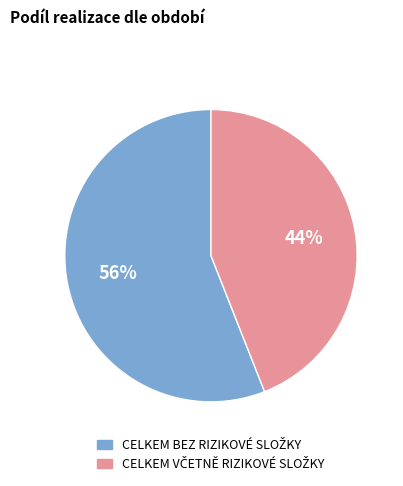

To the nearest percent, what is the average slice percentage?

50%